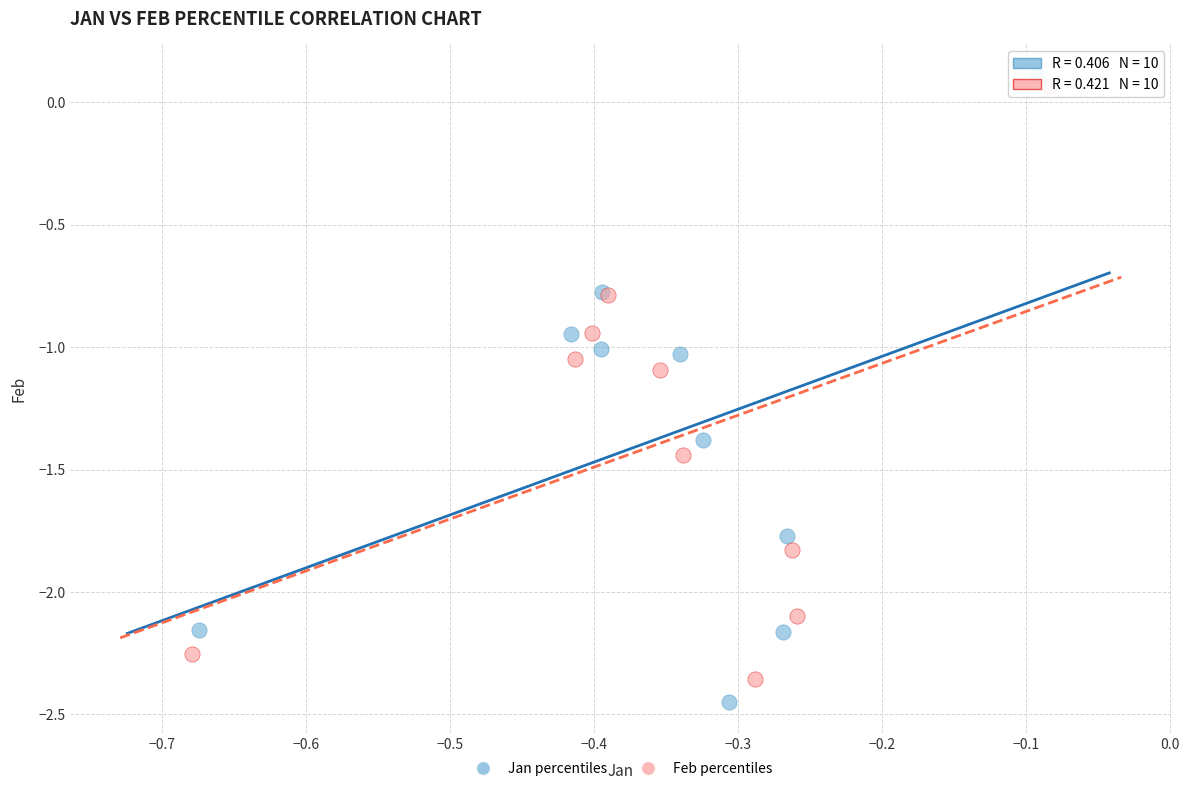

What are all the series names shown in the legend?

Jan percentiles, Feb percentiles